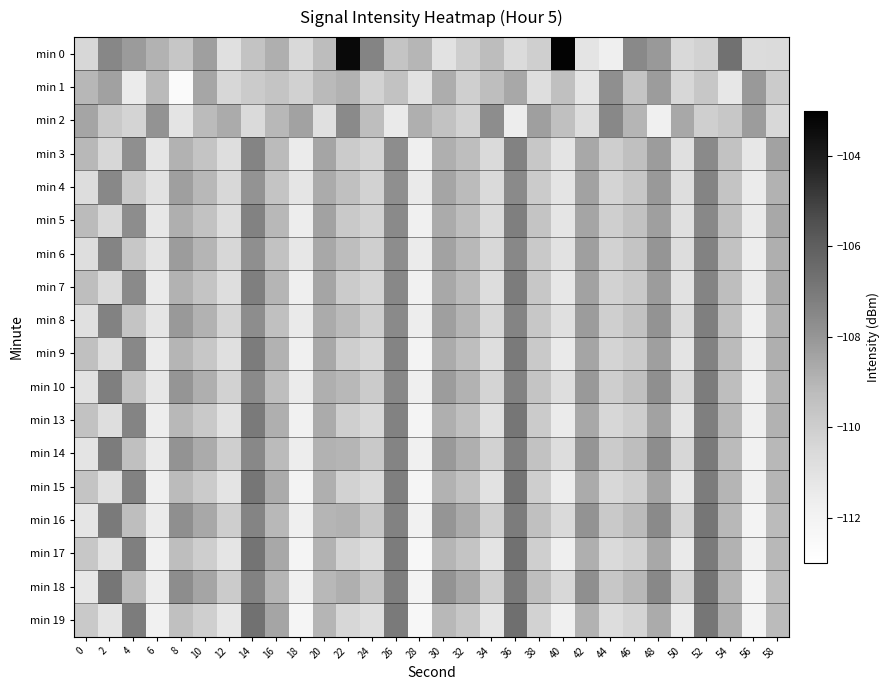

Between 46 and 14, which is larger?

46